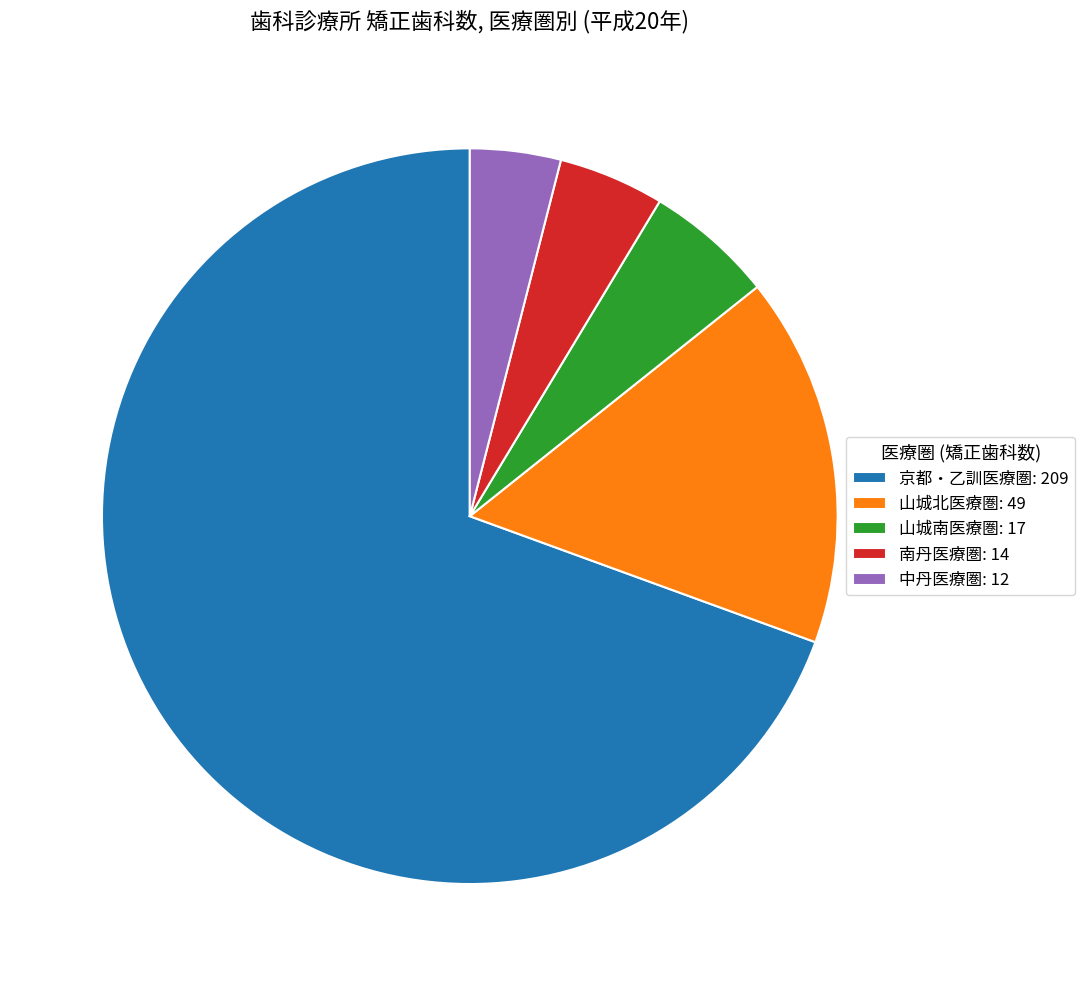

Combined, do 中丹医療圏 and 京都・乙訓医療圏 account for over 50%?

Yes